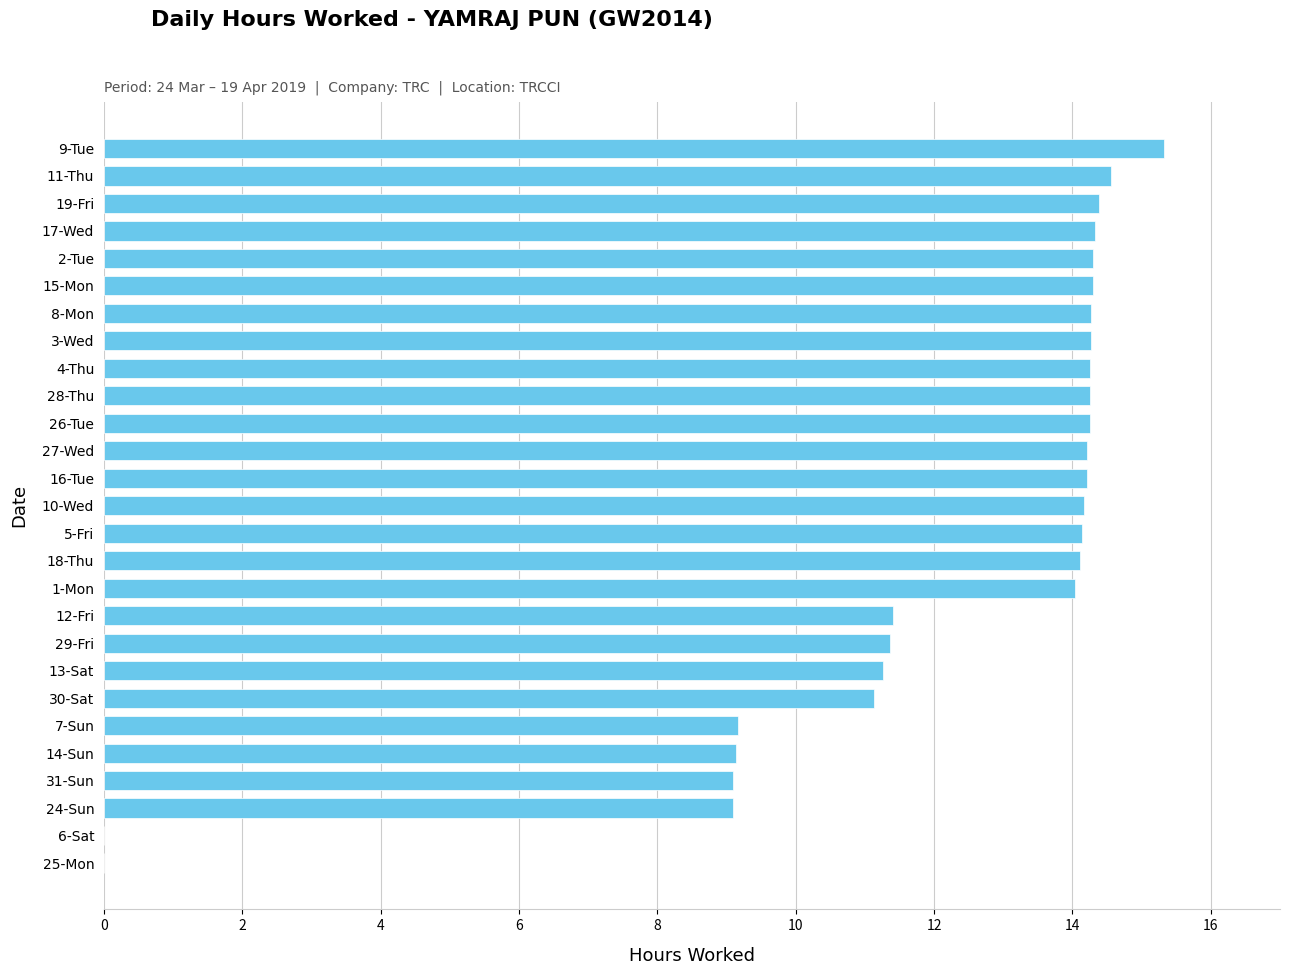

The chart shows a value of 9.1 at 24-Sun. True or false?

True